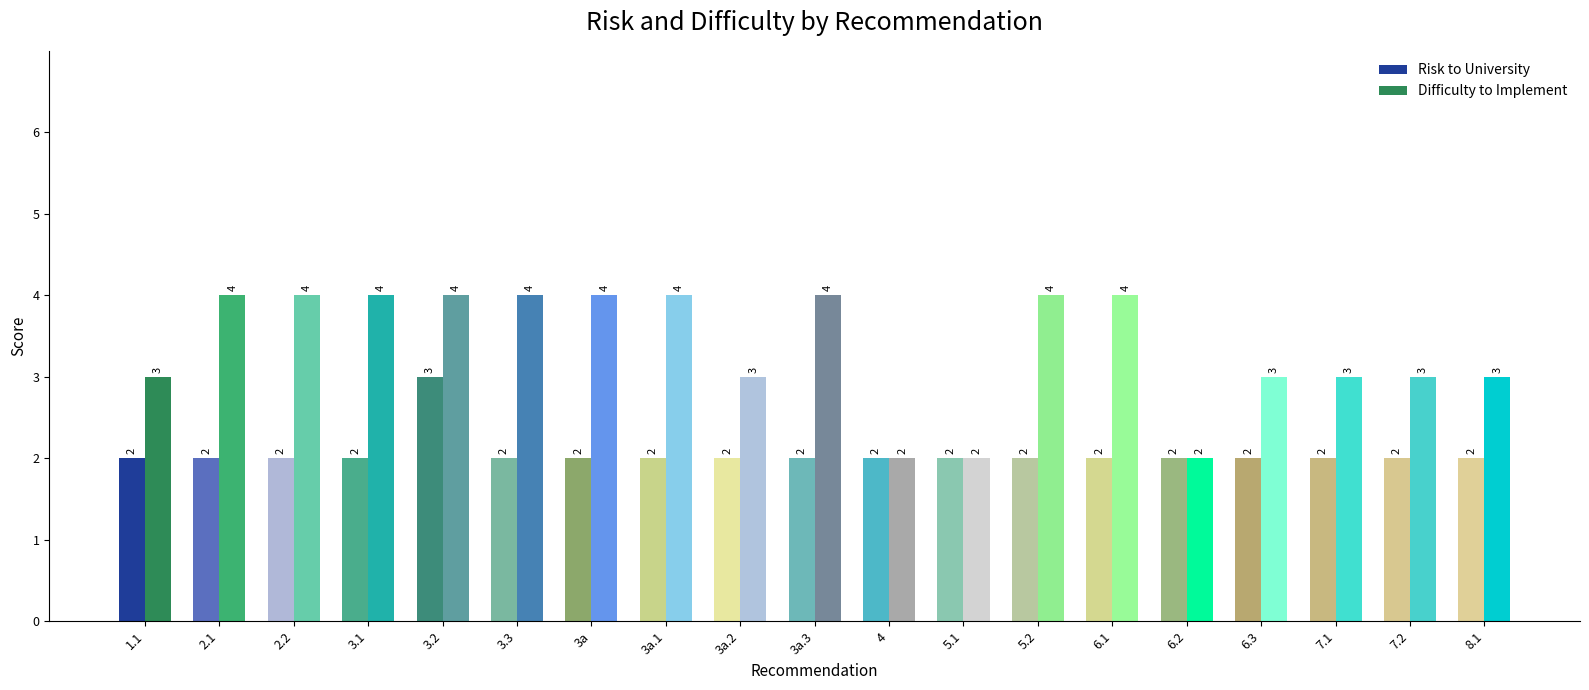

Reading left to right, transcribe all the data shown in this chart.

Risk to University: 2	2	2	2	3	2	2	2	2	2	2	2	2	2	2	2	2	2	2
Difficulty to Implement: 3	4	4	4	4	4	4	4	3	4	2	2	4	4	2	3	3	3	3